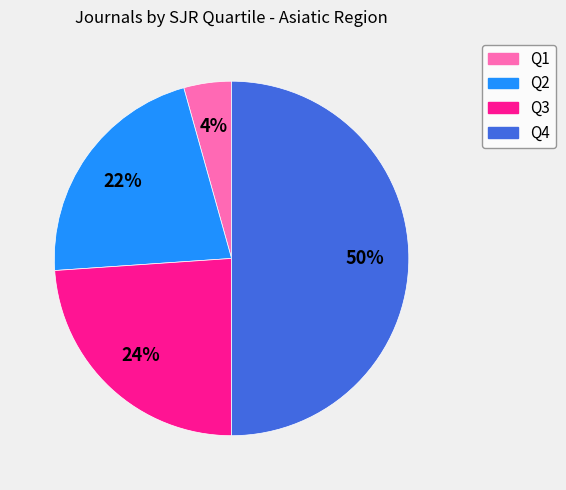

Which has a higher value, Q2 or Q3?

Q3